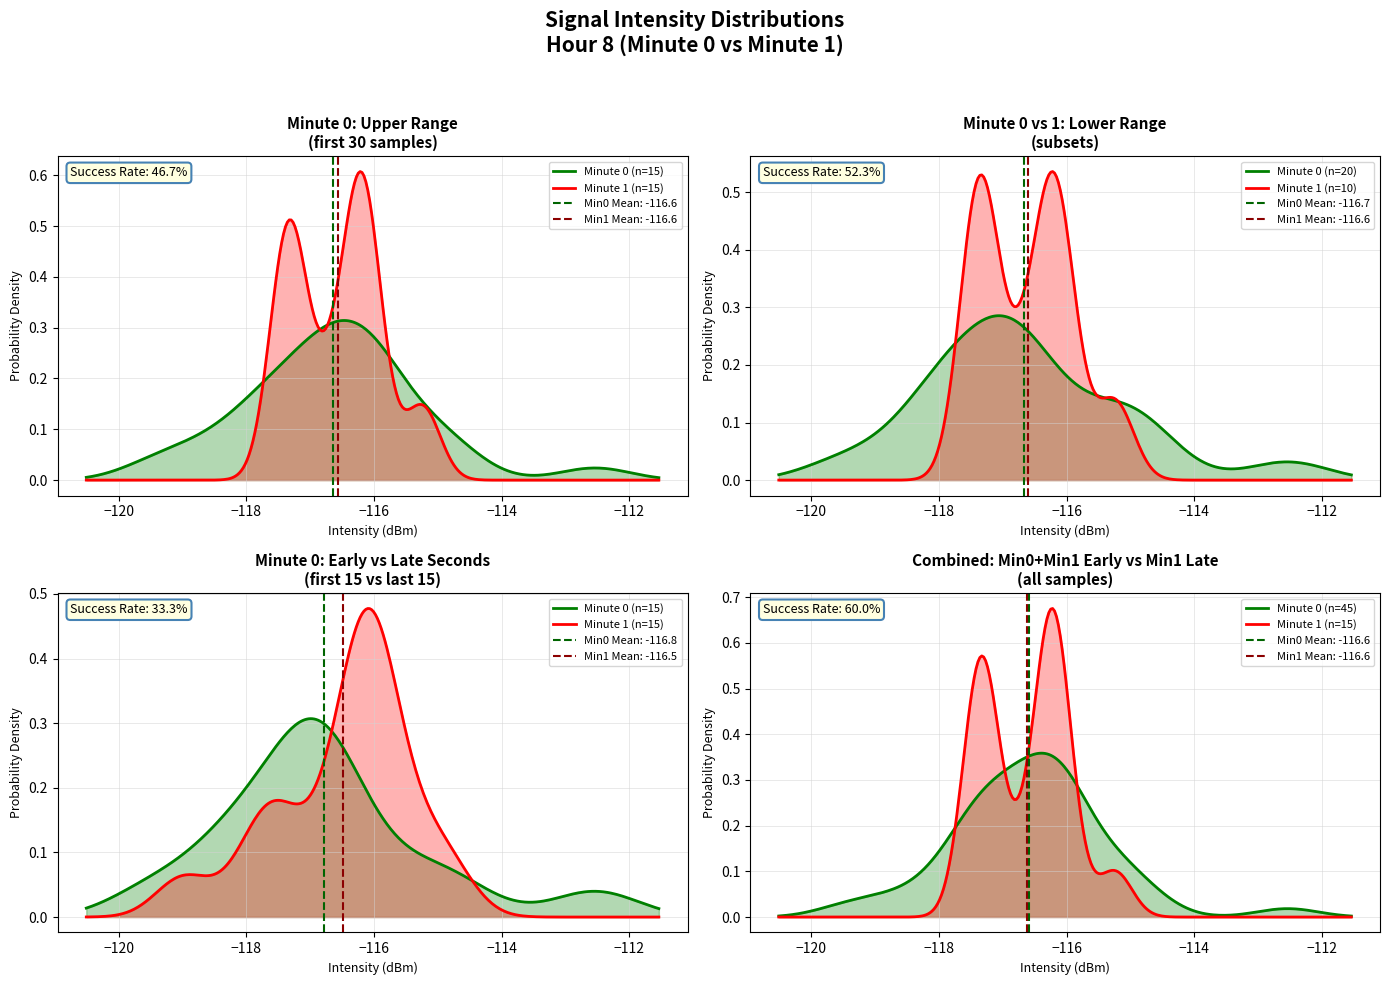

Between 17 and 7, which is larger?

17